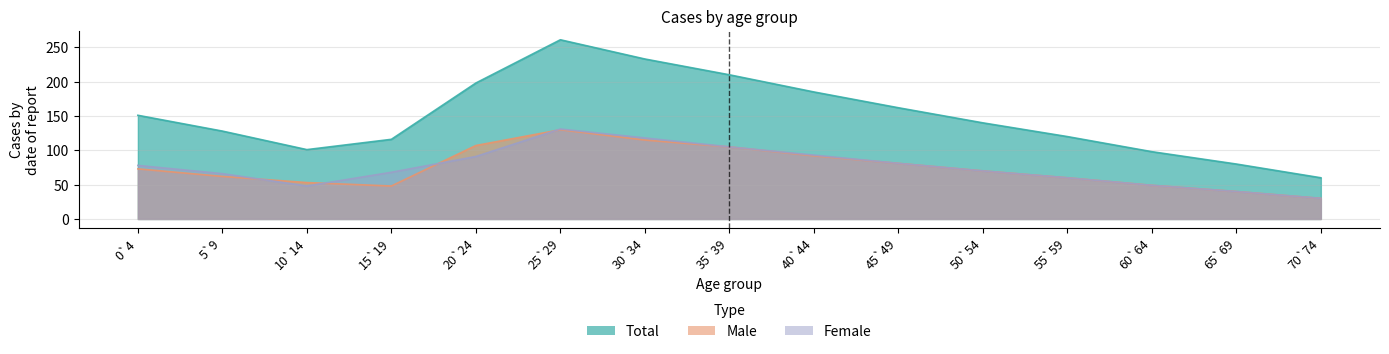

What are all the series names shown in the legend?

Total, Male, Female